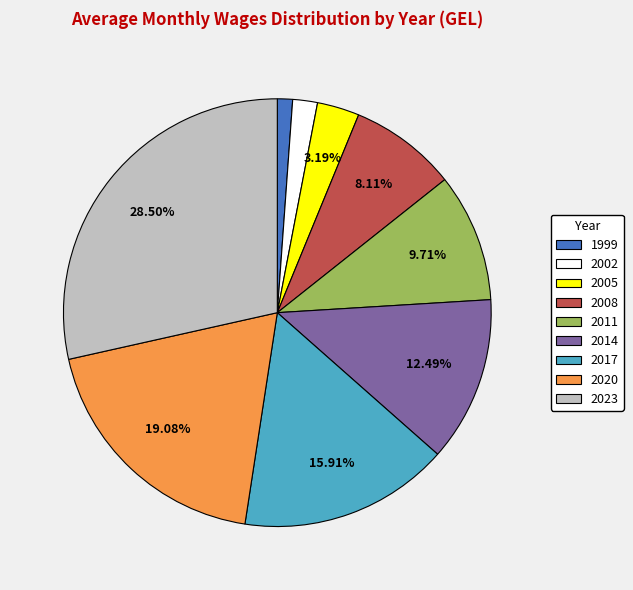

To the nearest percent, what is the difference between the largest and smallest slice percentages?

27%